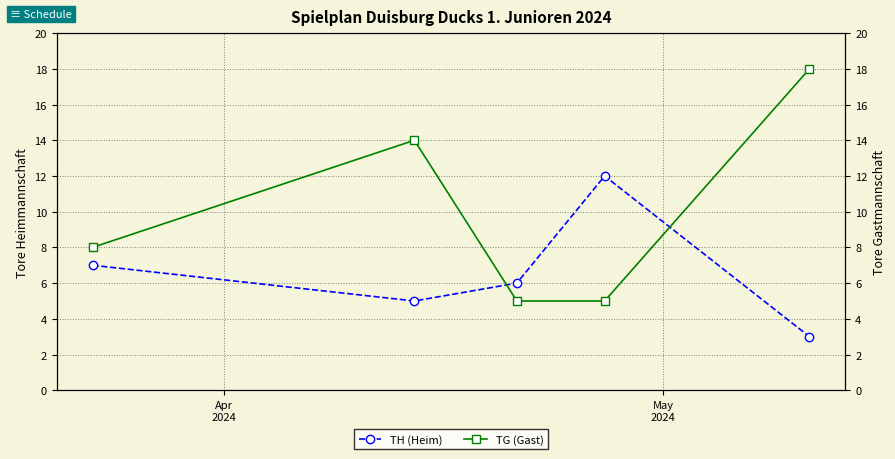

True or false: TG (Gast) and TH (Heim) cross at least once.

True